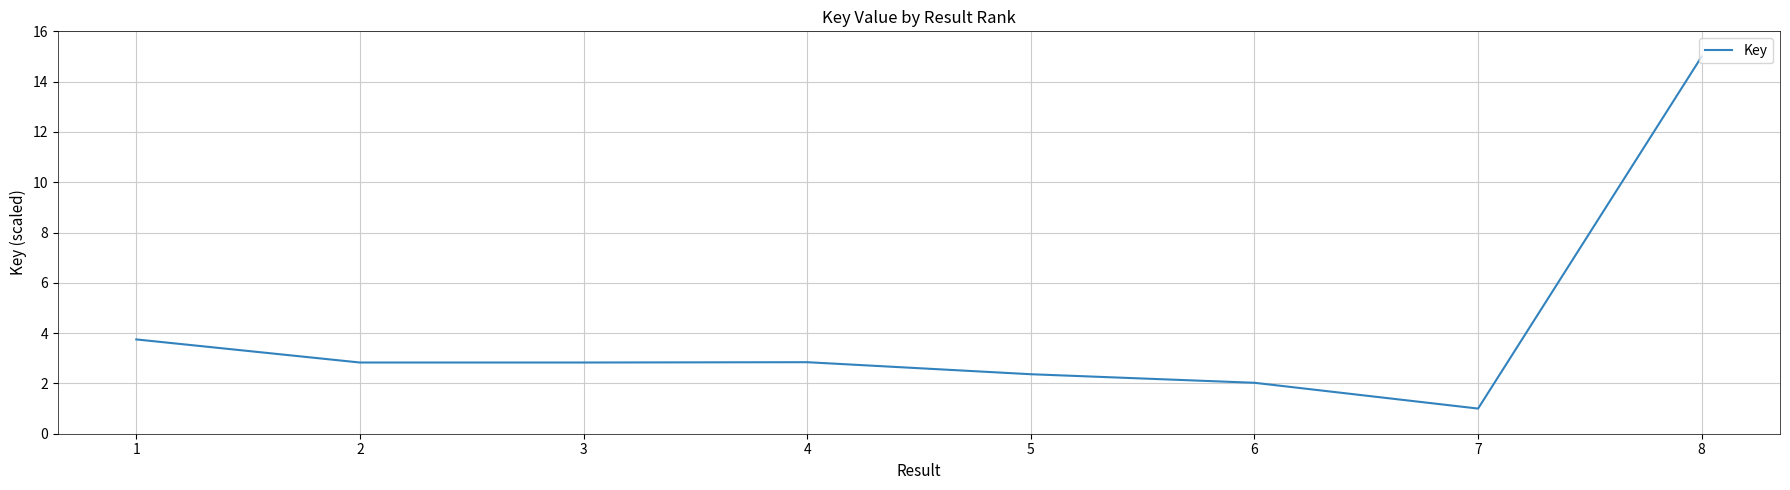

What is the minimum value shown in the chart?

1.0